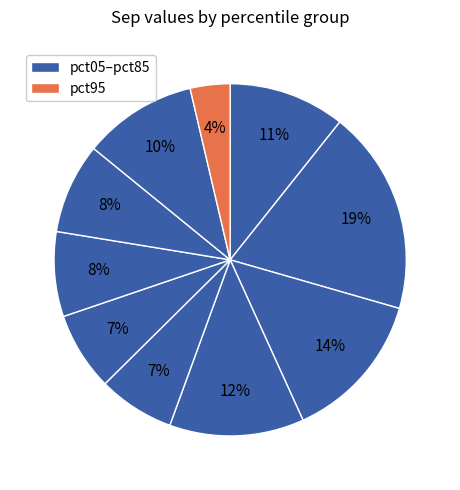

Count the number of slices in the pie.

10